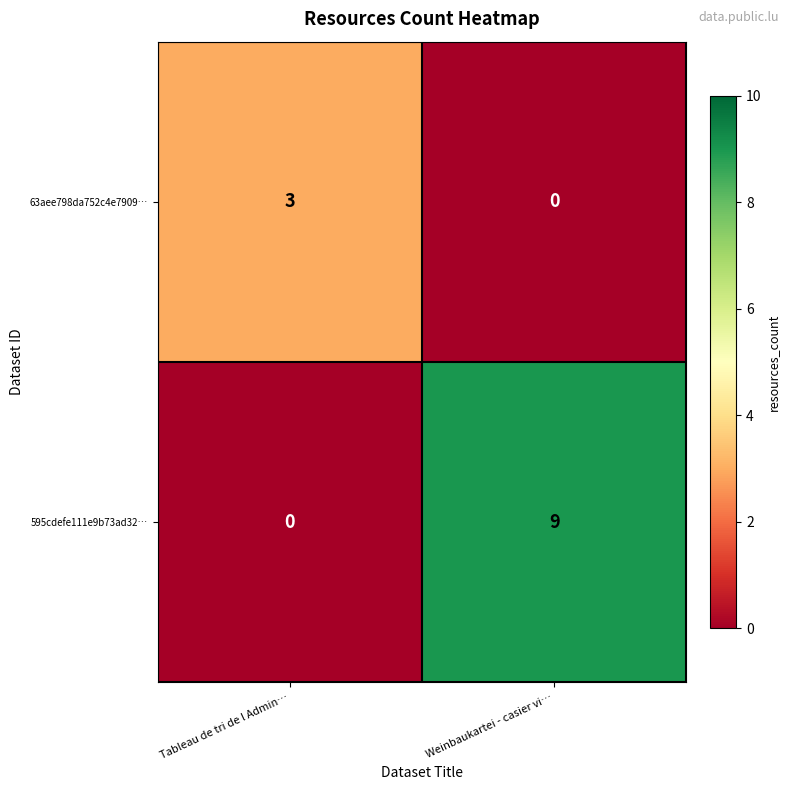

List the series in order of their overall mean, highest first.

595cdefe111e9b73ad32…, 63aee798da752c4e7909…